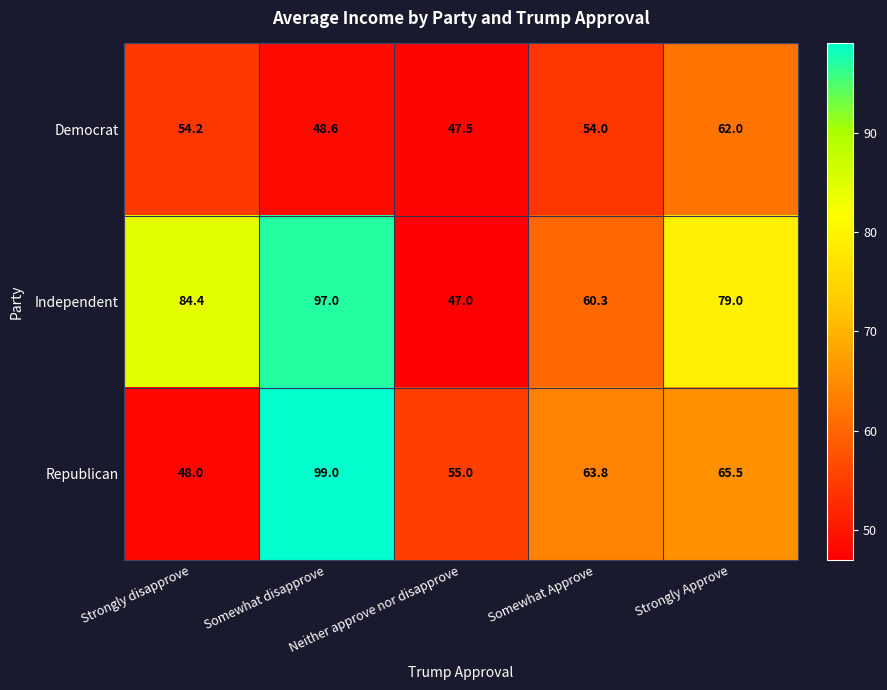

Rank the series by their average value, from highest to lowest.

Independent, Republican, Democrat